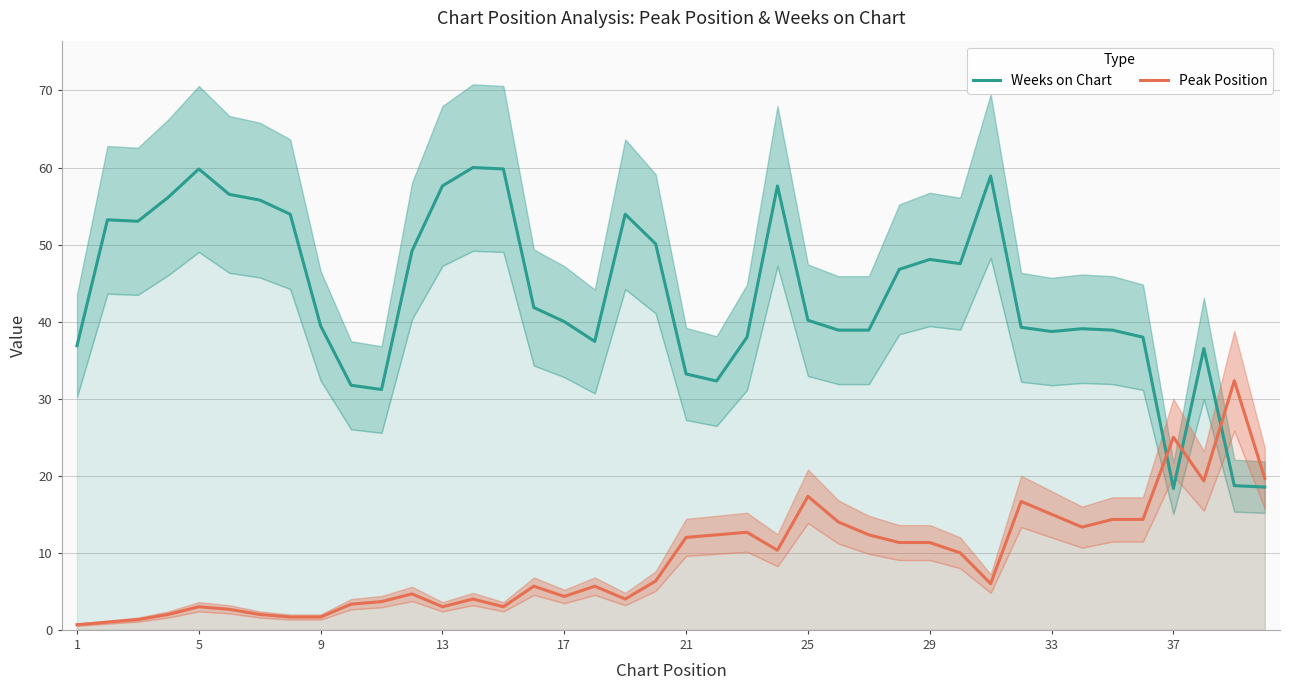

True or false: Peak Position has more than 1 points higher than both neighbors.

True